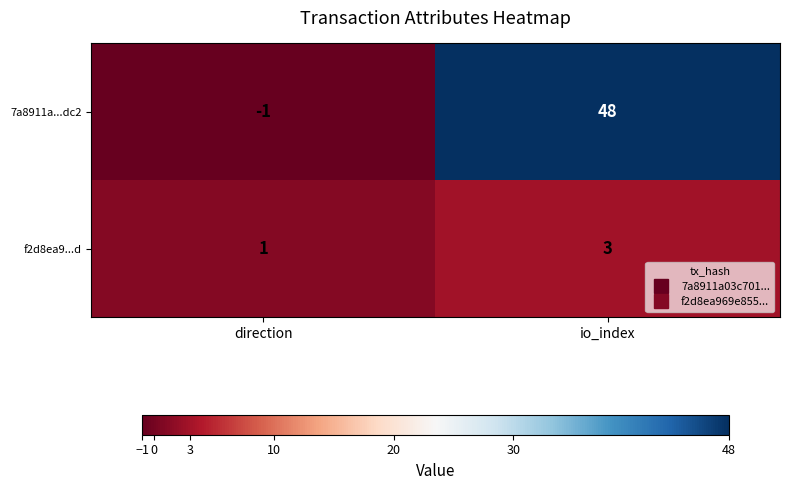

At which category is the sum across all series the highest?

io_index